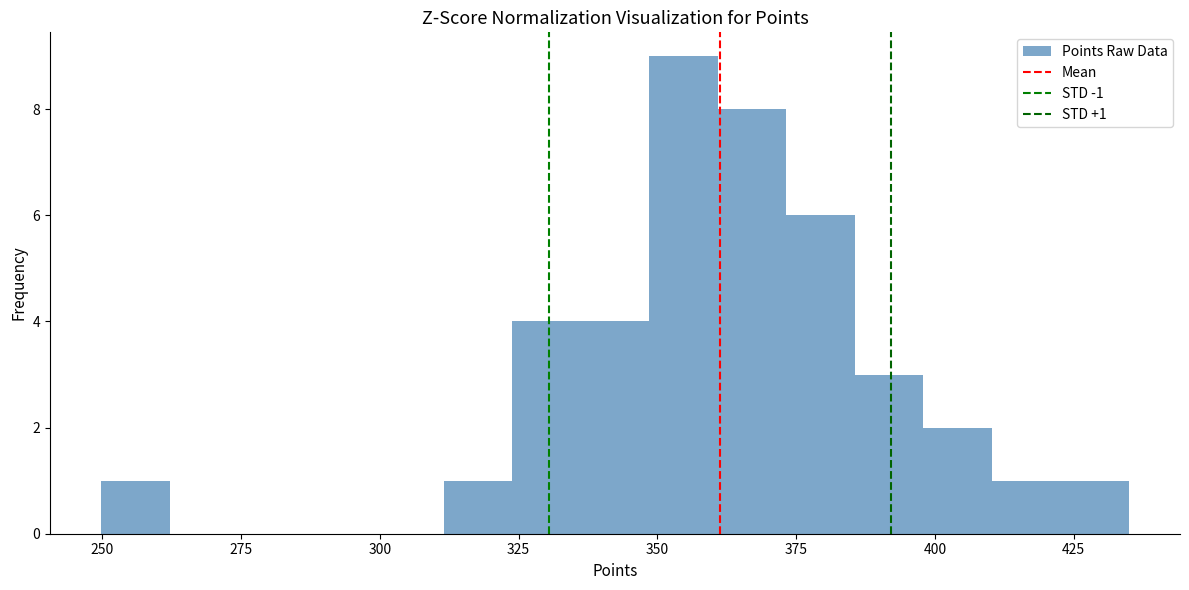

Around what value on the x-axis is the tallest bar? Give the approximate position of its centre, as read against the axis.

355